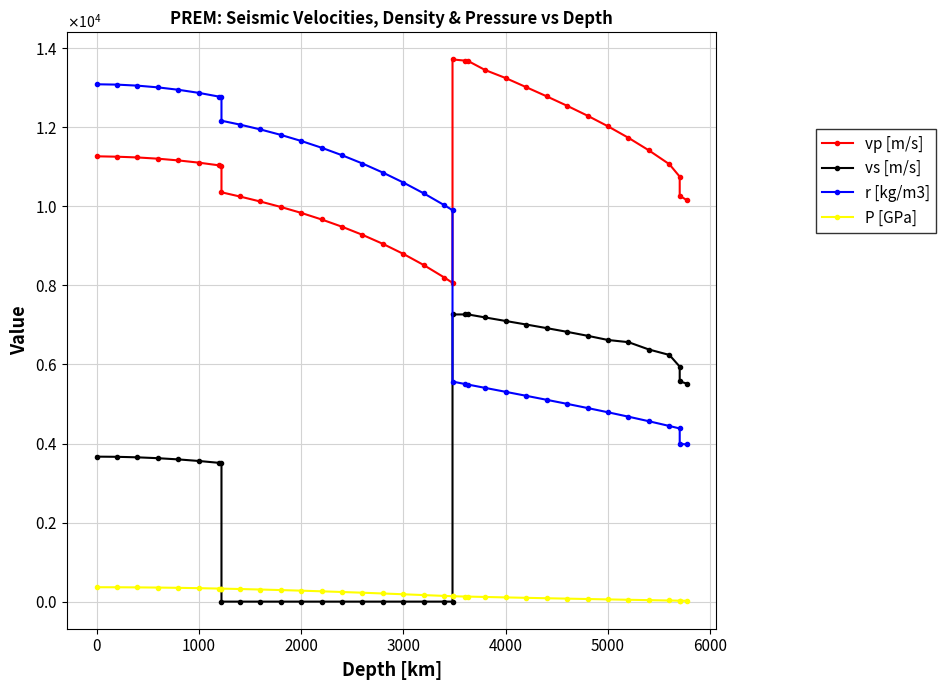

How many categories are shown in the chart?

37